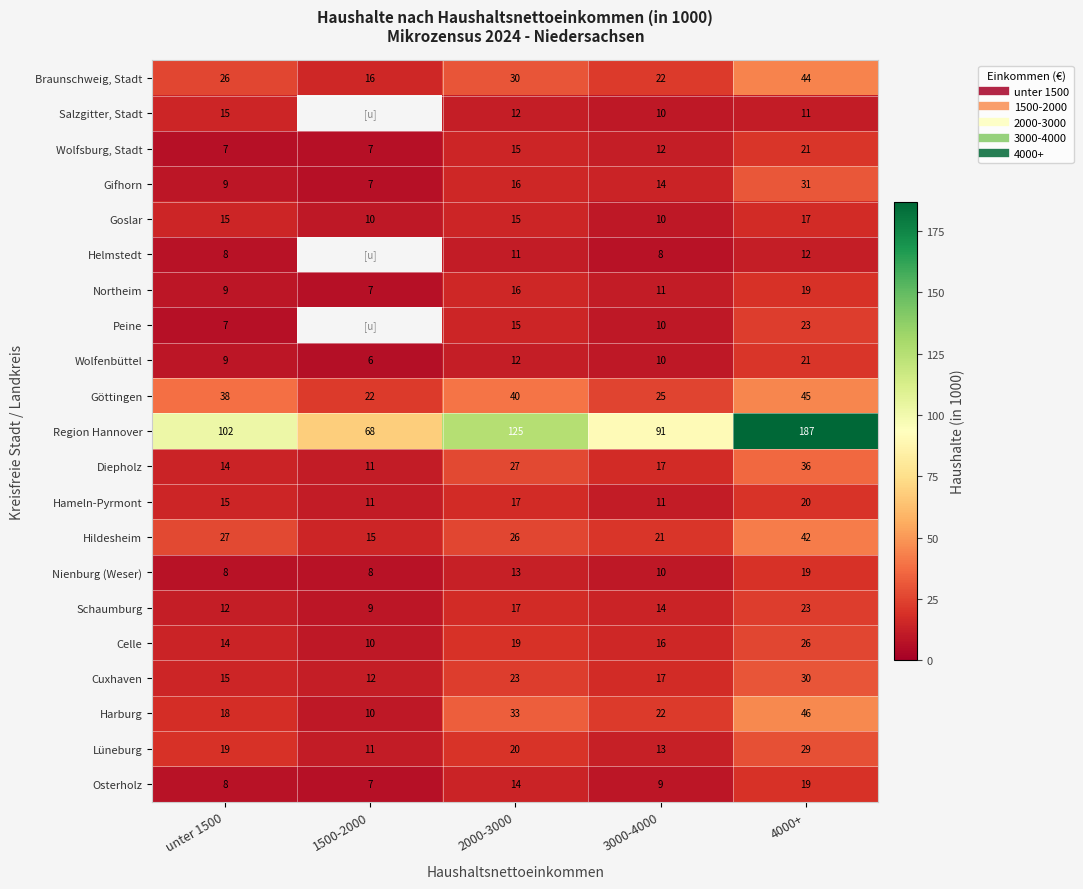

What is the sum of all Goslar values?

67.0